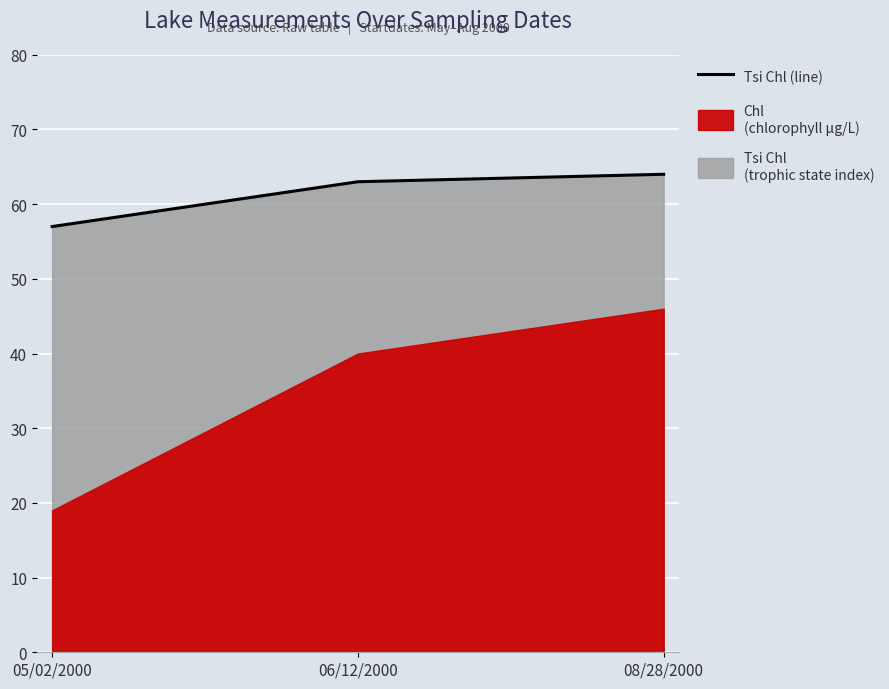

At which category does the chart reach its peak across all series?

08/28/2000